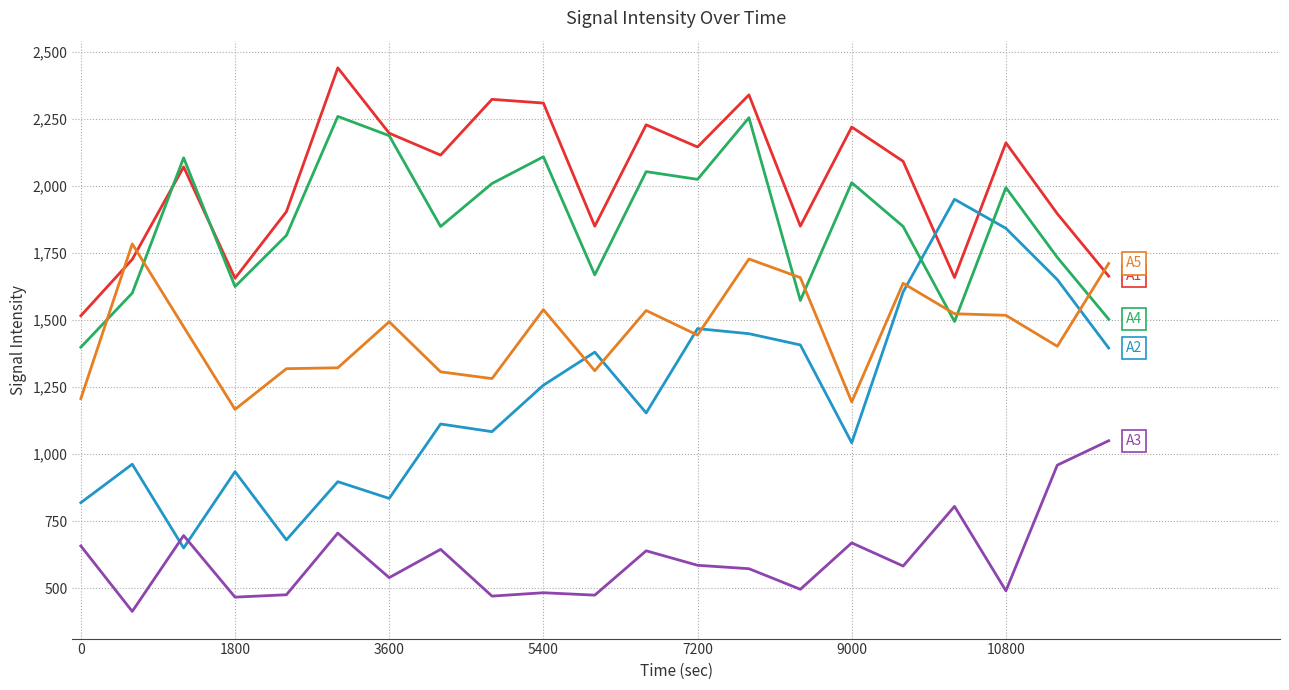

What is the maximum value shown in the chart?

2439.7